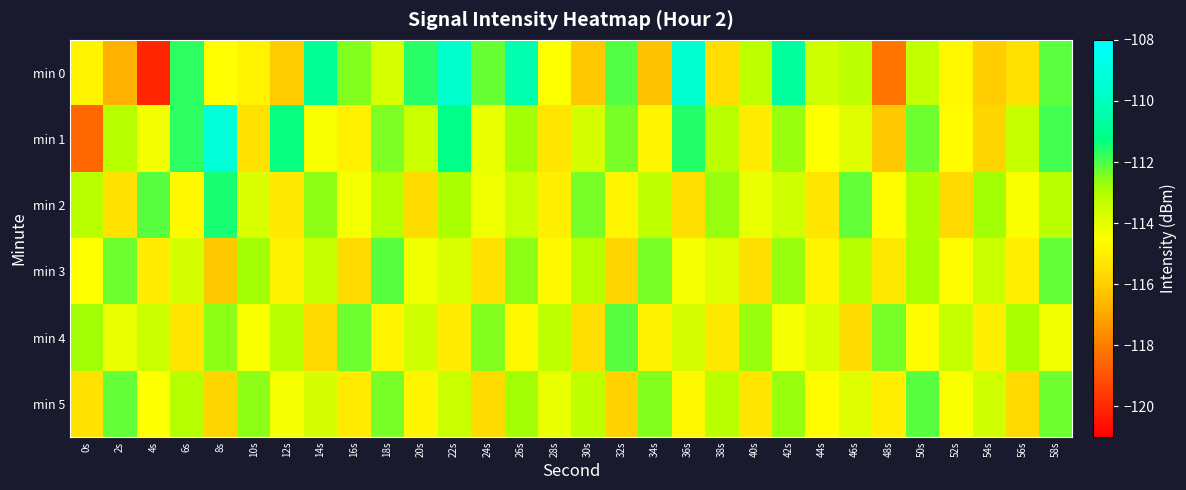

Which series has the largest range (max minus min)?

min 0